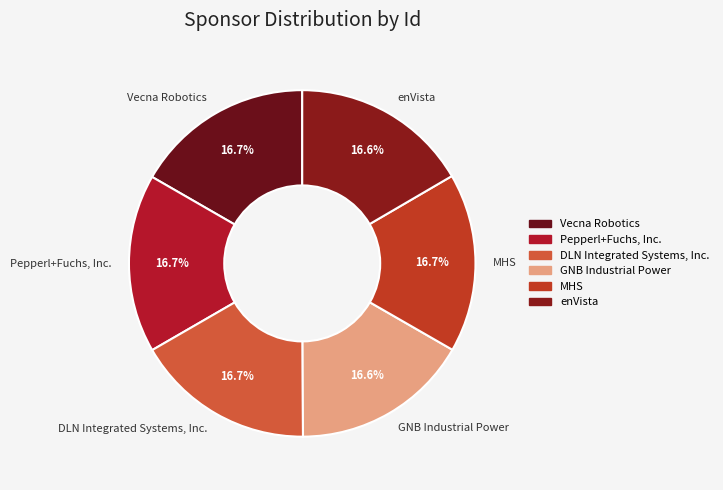

To the nearest percent, what percentage of the pie is Vecna Robotics?

17%